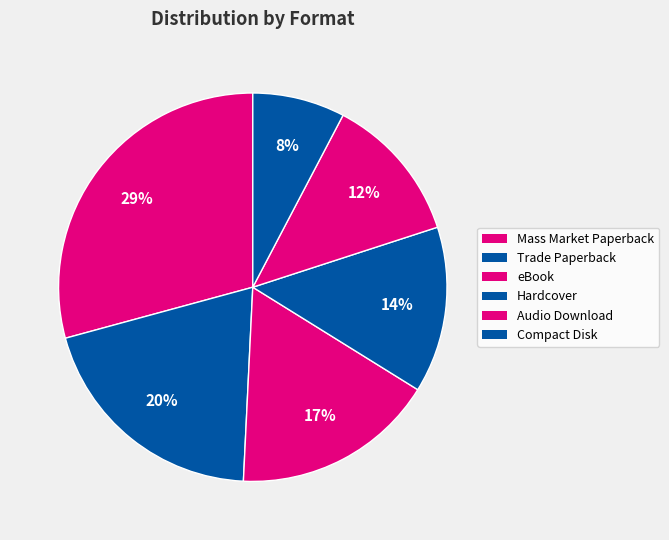

What portion of the pie excludes Hardcover?

86.2%